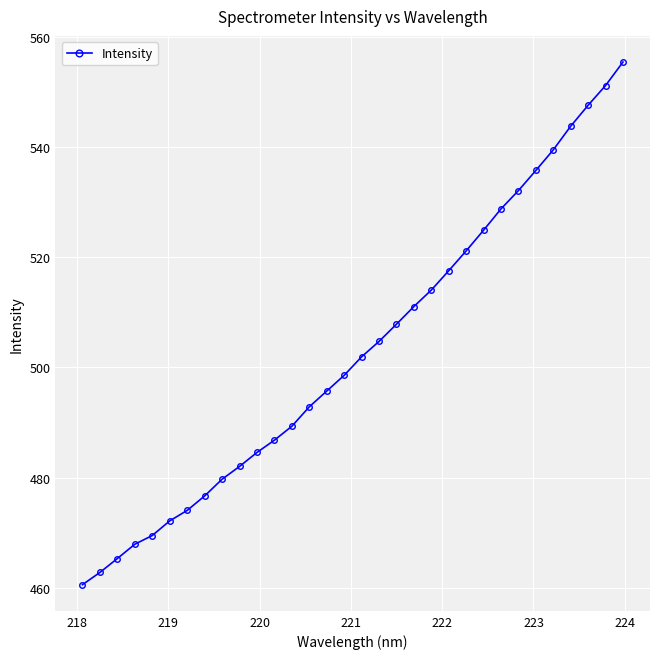

What is the minimum value shown in the chart?

460.6